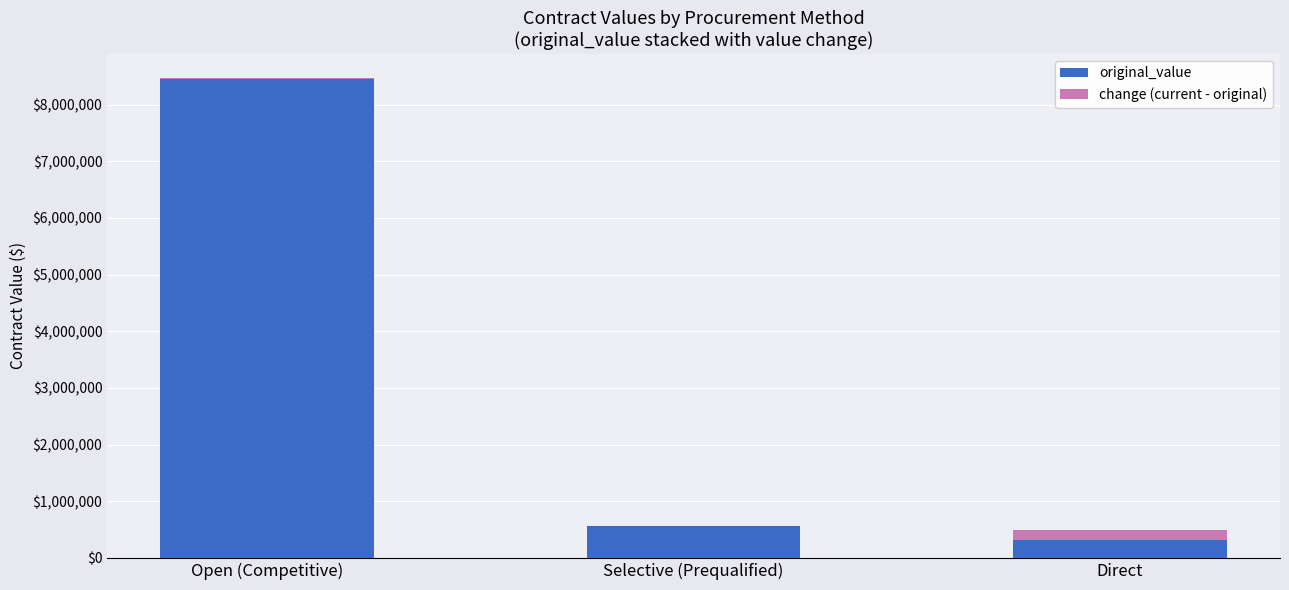

What are all the series names shown in the legend?

original_value, change (current - original)